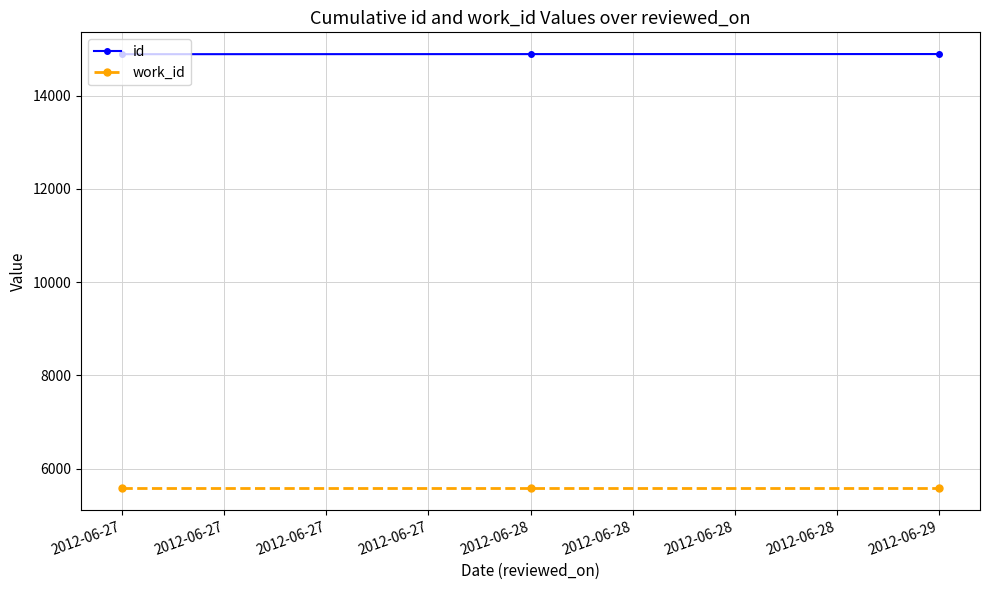

List the series in order of their peak value, highest first.

id, work_id